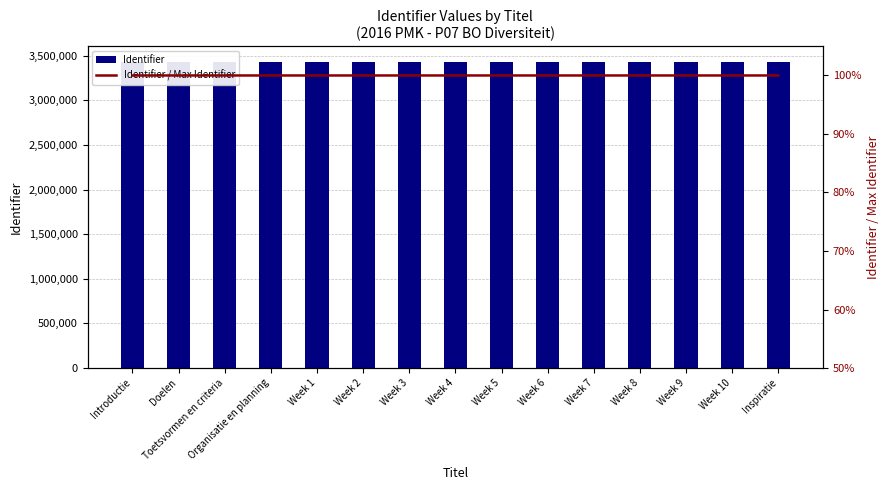

List the series in order of their peak value, lowest first.

Identifier / Max Identifier, Identifier